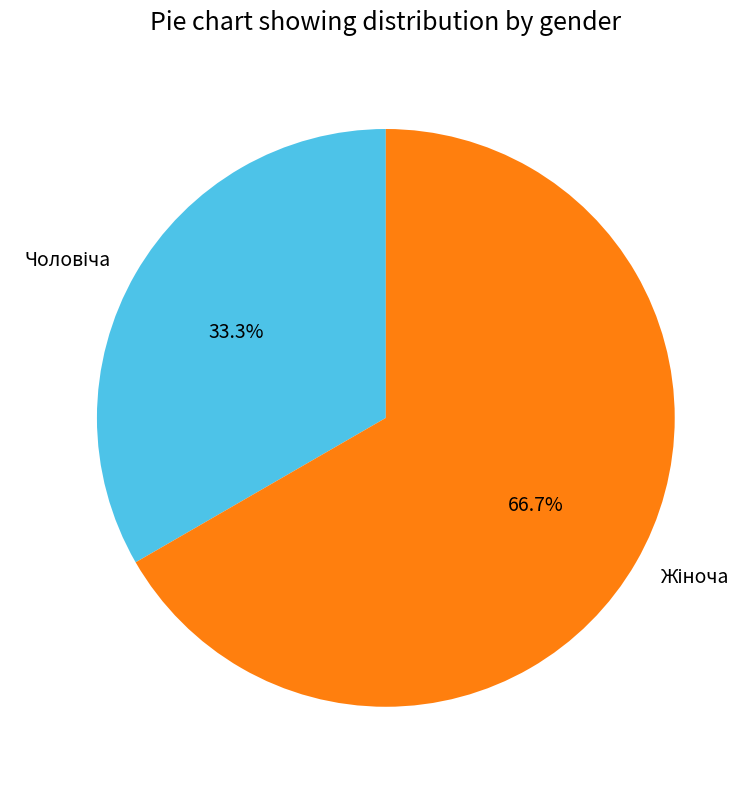

To the nearest percent, what is the average slice percentage?

50%